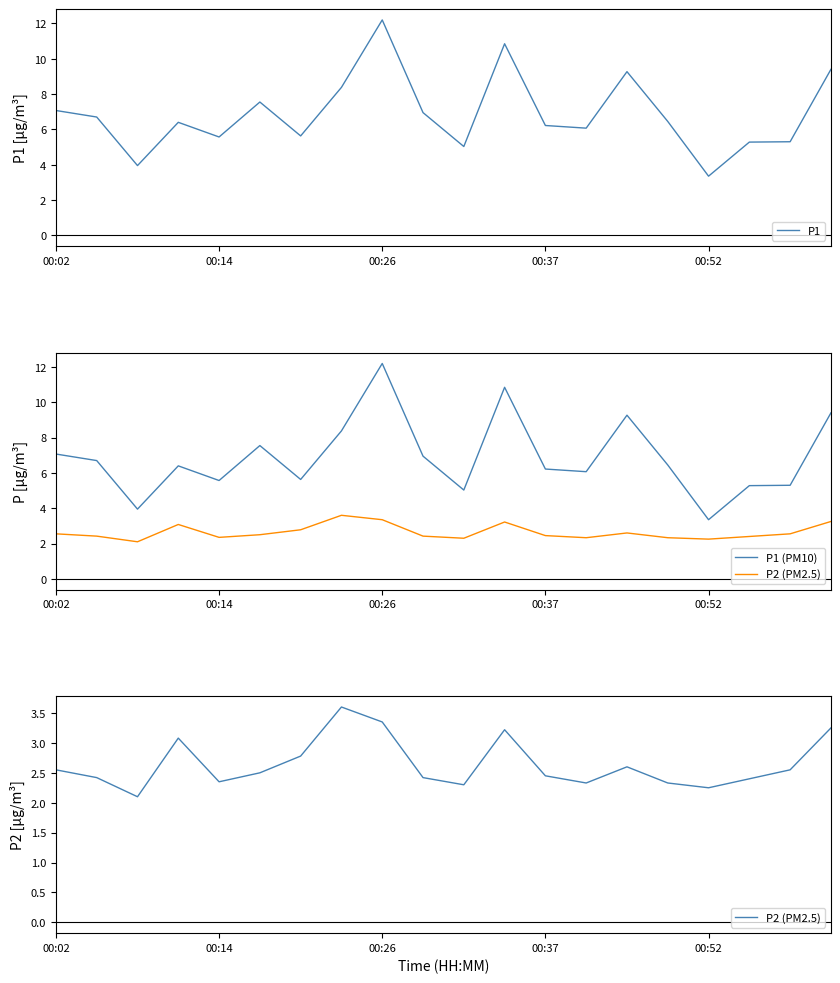

How many lines are shown in the chart?

3